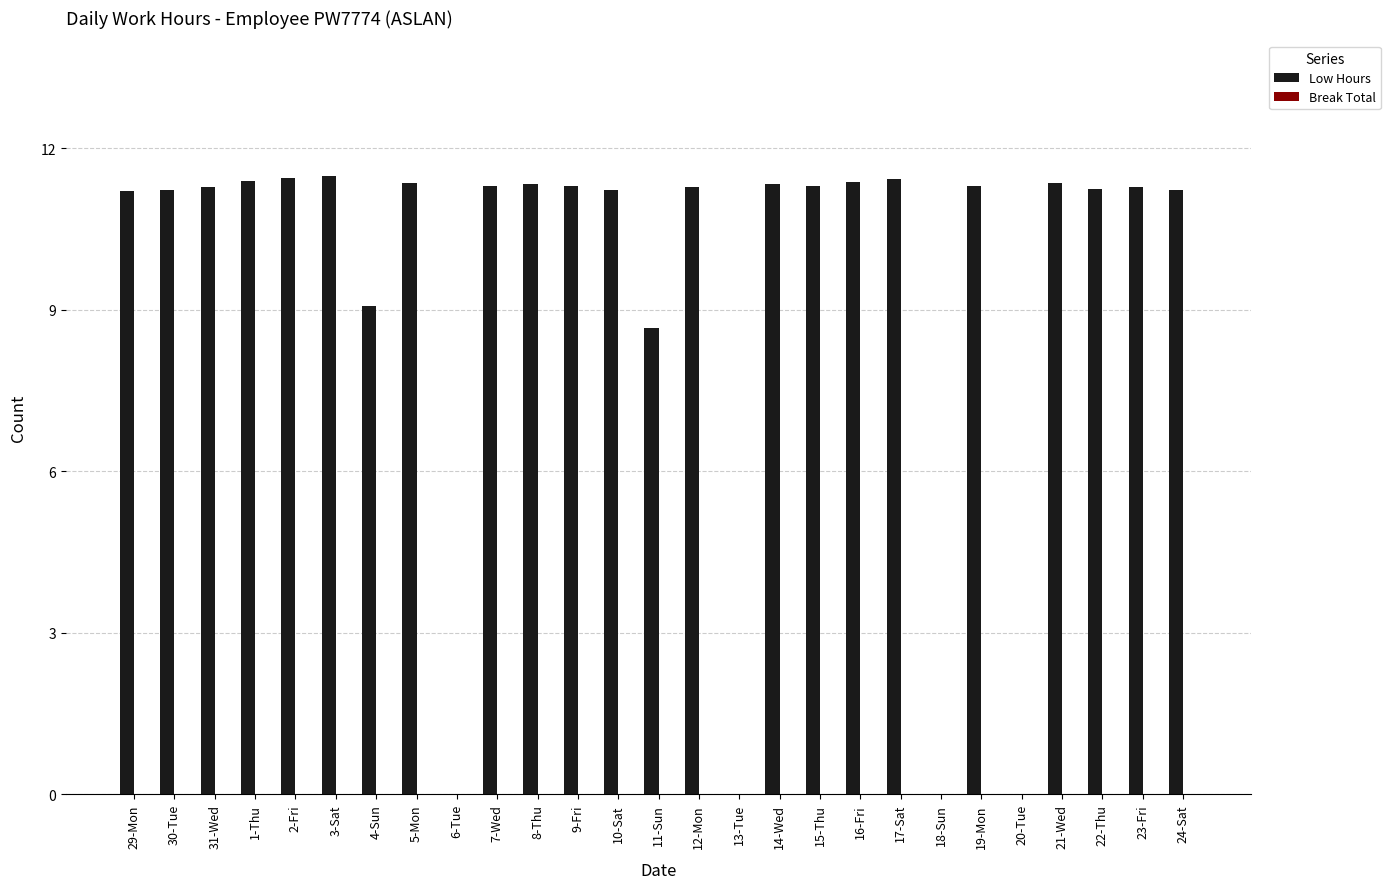

What is the sum of the values at 1-Thu and 14-Wed?

22.7